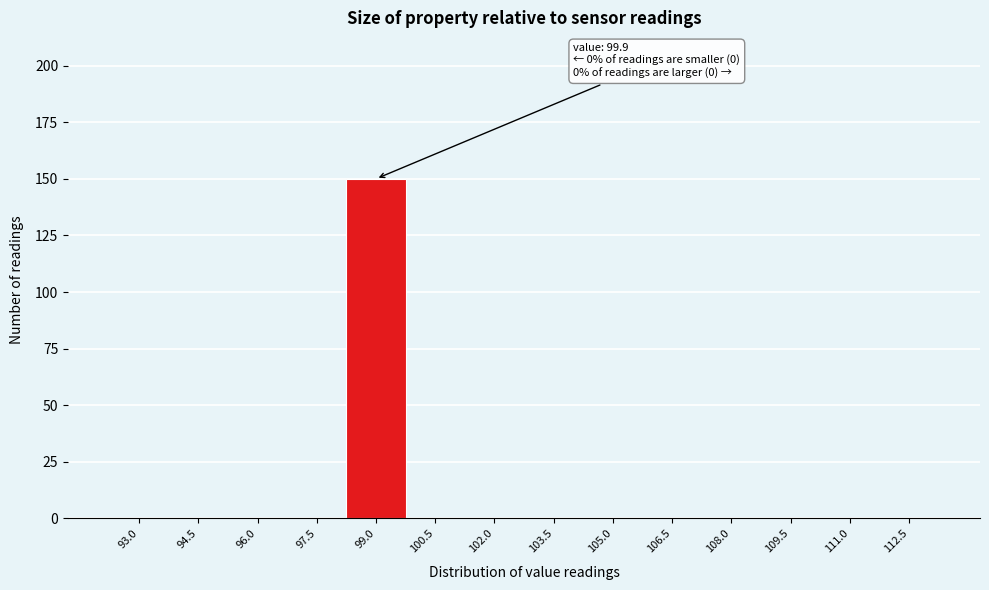

Reading left to right, list all the values displayed in this chart.

93.0=0	94.5=0	96.0=0	97.5=0	99.0=150	100.5=0	102.0=0	103.5=0	105.0=0	106.5=0	108.0=0	109.5=0	111.0=0	112.5=0